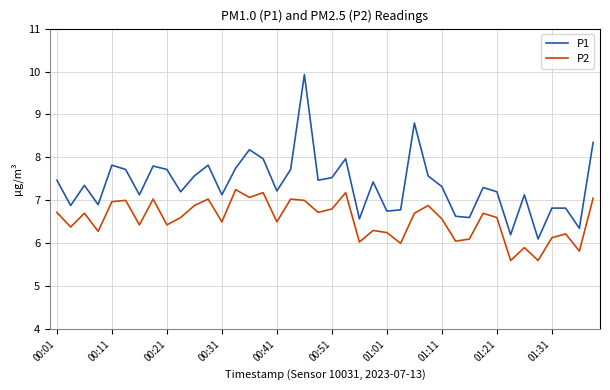

Which series has the largest total across all categories?

P1